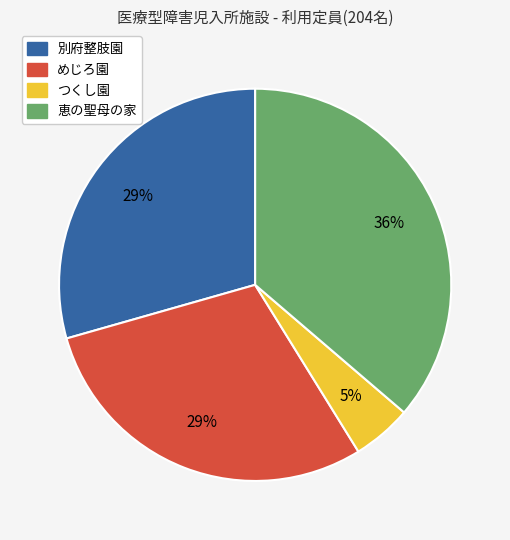

Is めじろ園 the majority of the pie?

No